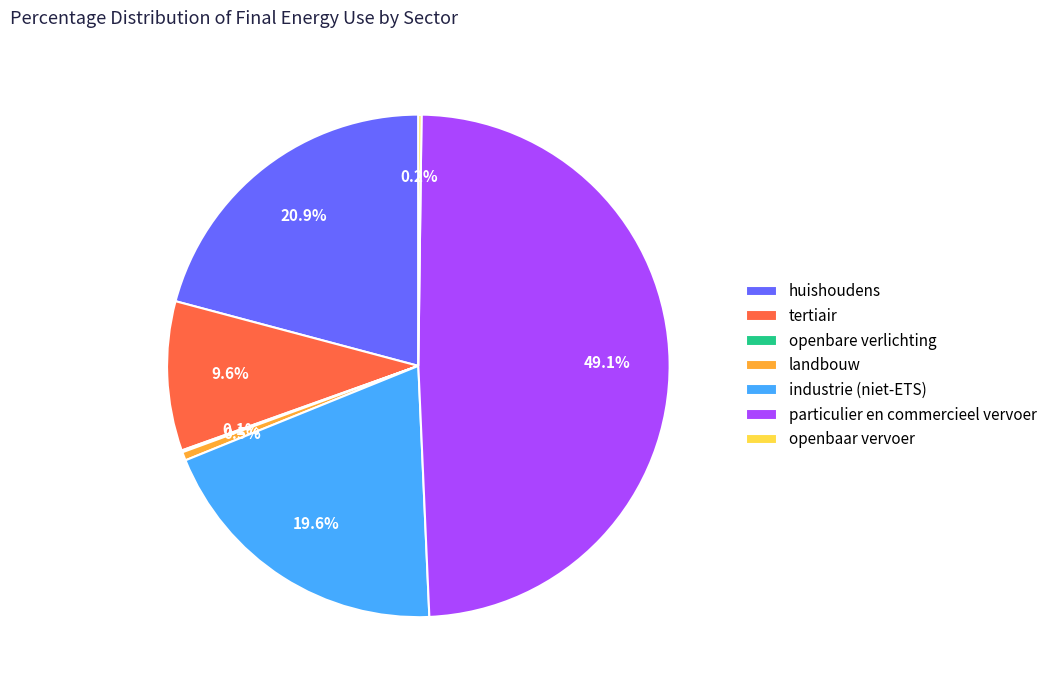

Is there a majority slice in this chart?

No